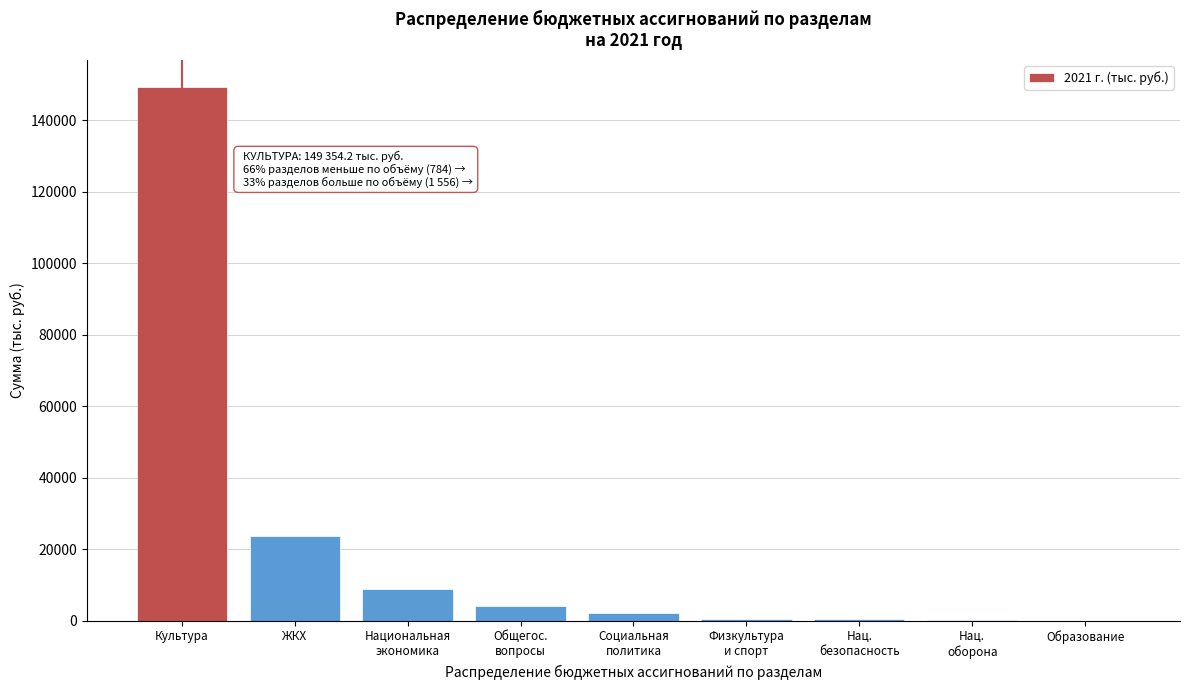

What is the sum of all values?

189450.4